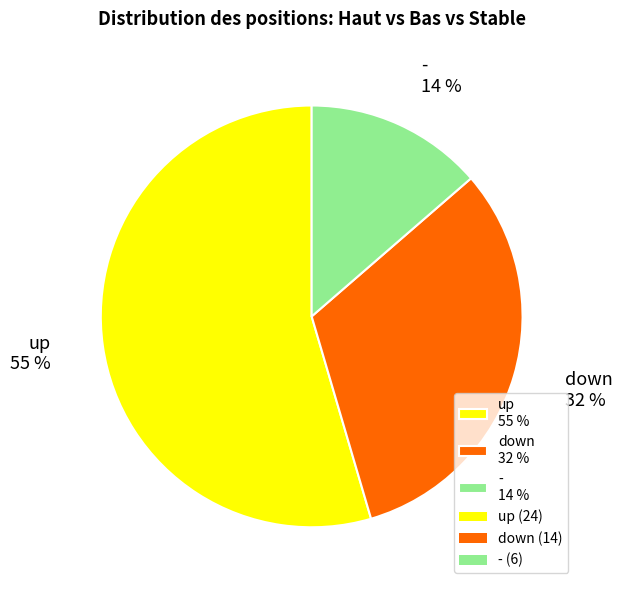

Count the number of slices in the pie.

3